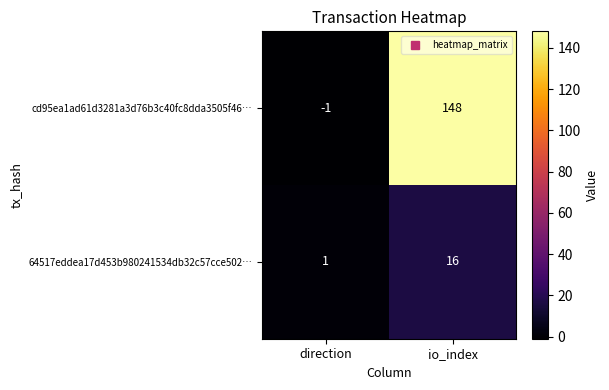

True or false: cd95ea1ad61d3281a3d76b3c40fc8dda3505f46… has a value of 0 at direction.

False